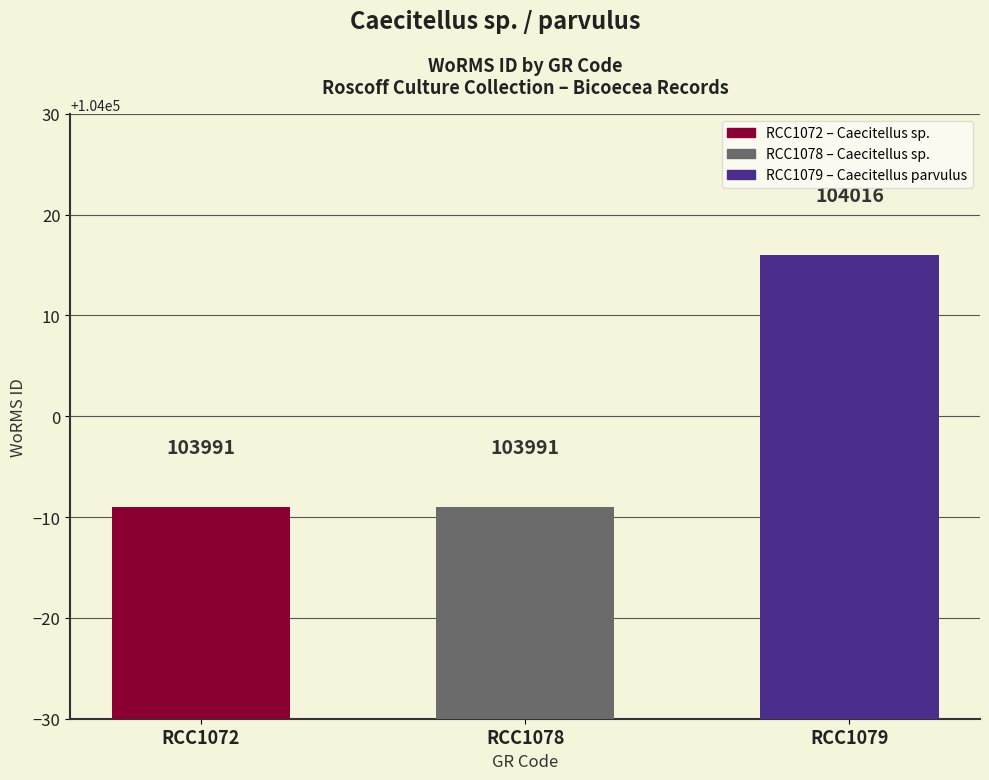

What is the change in value from RCC1078 to RCC1079?

+25